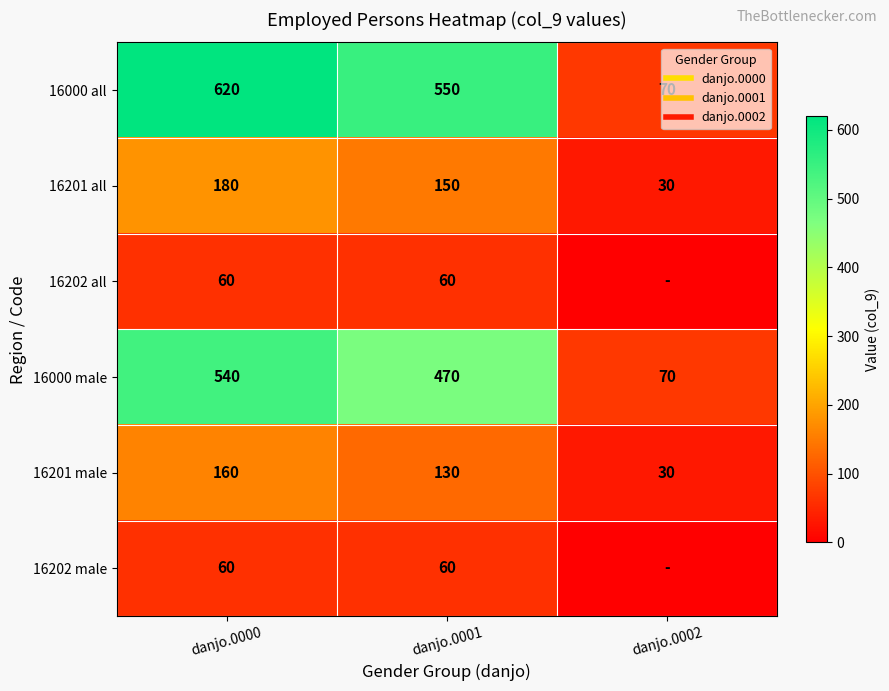

Where is 16201 all nearest to the value 105?

danjo.0001